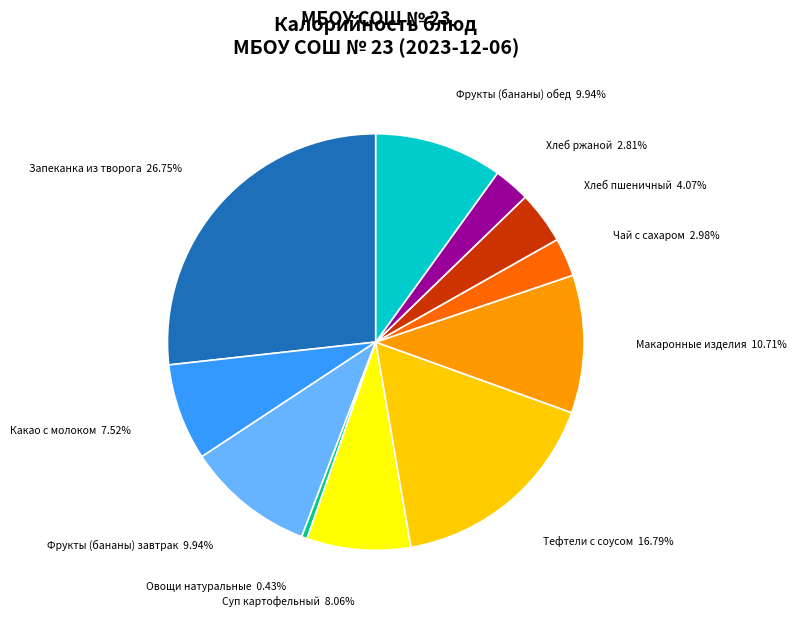

Does any single category account for the majority?

No